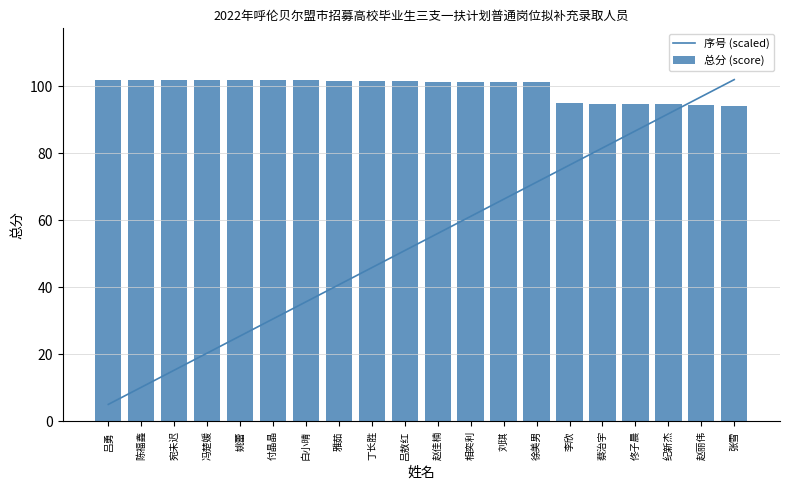

Where is 总分 (score) nearest to the value 98?

李欣